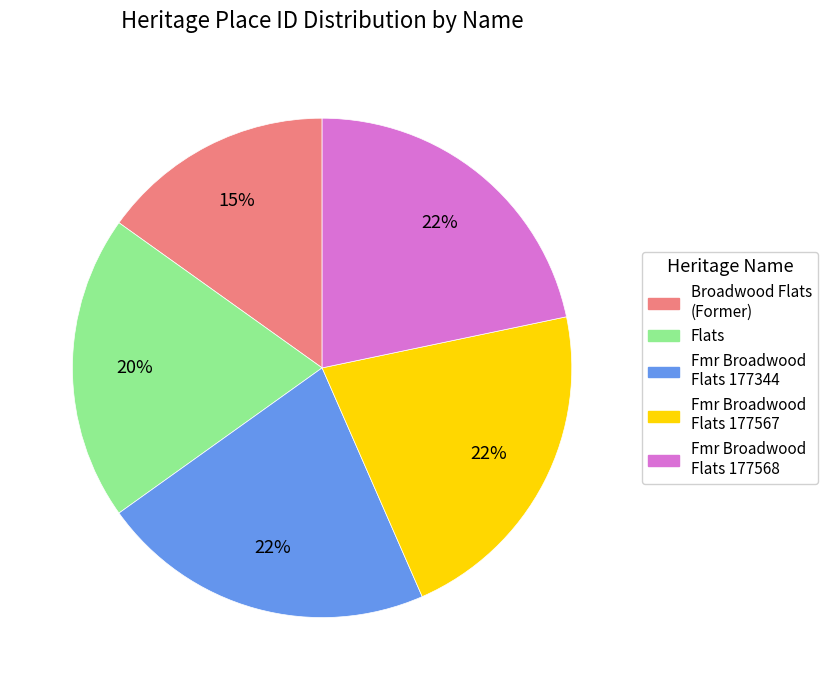

Is it true that Fmr Broadwood Flats 177568 is 22% of the pie?

True